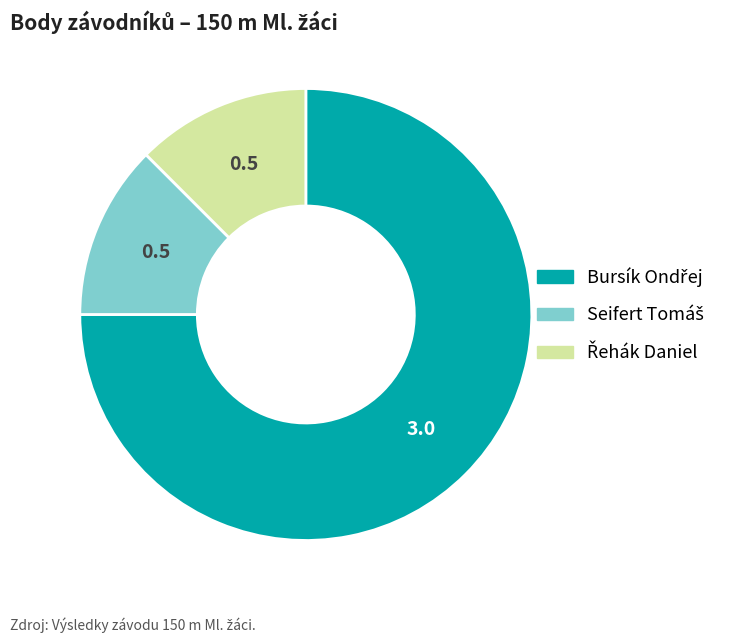

Is there a majority slice in this chart?

Yes